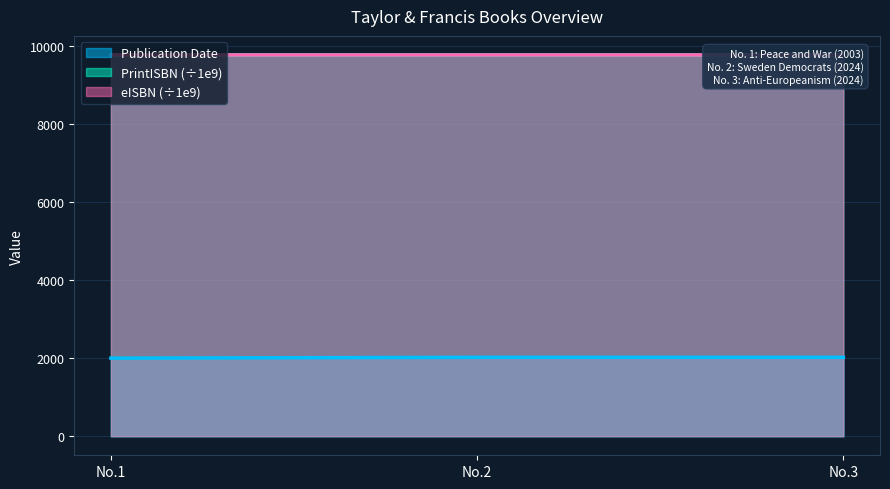

Which series has the largest total across all categories?

eISBN